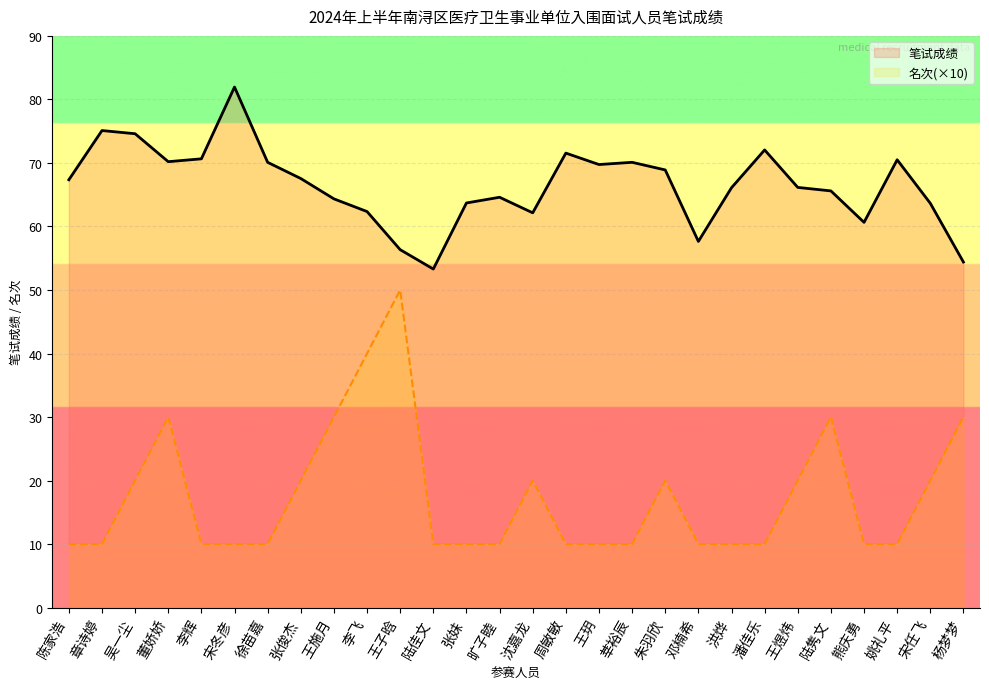

Does the chart display data point markers on the line(s)?

No